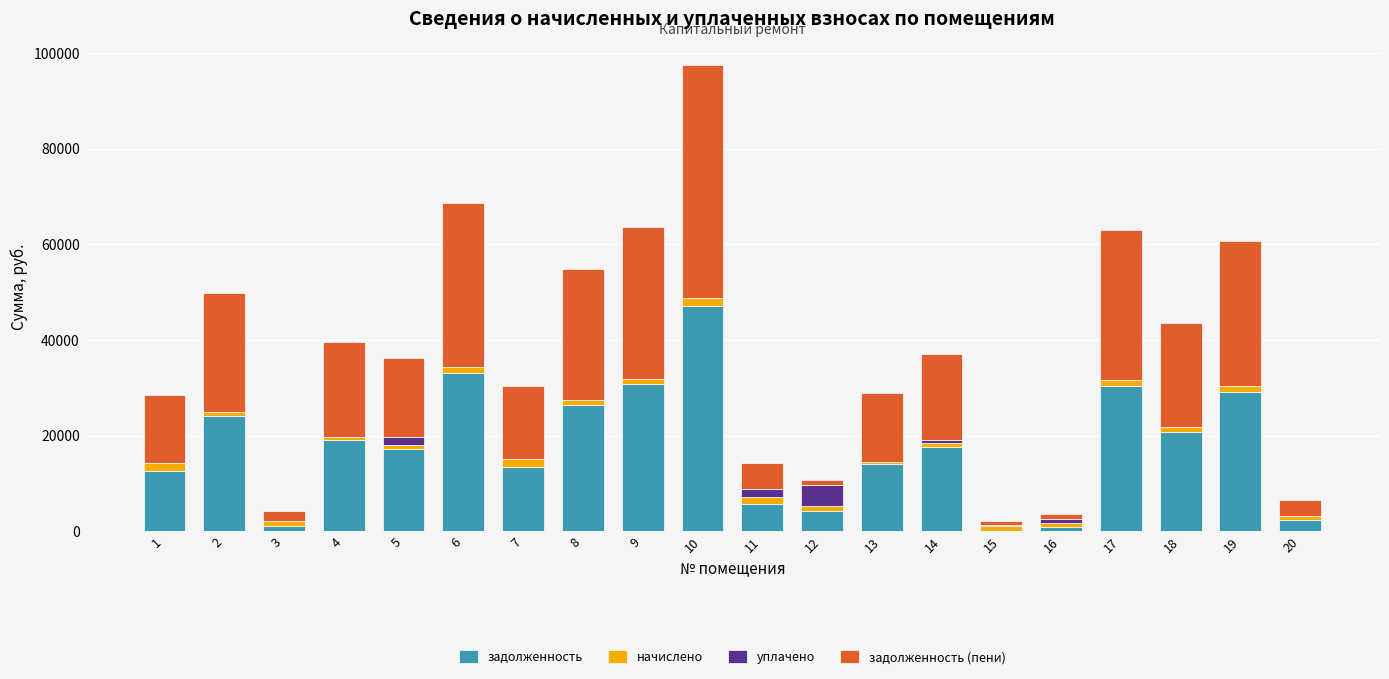

At which category is the sum across all series the highest?

10